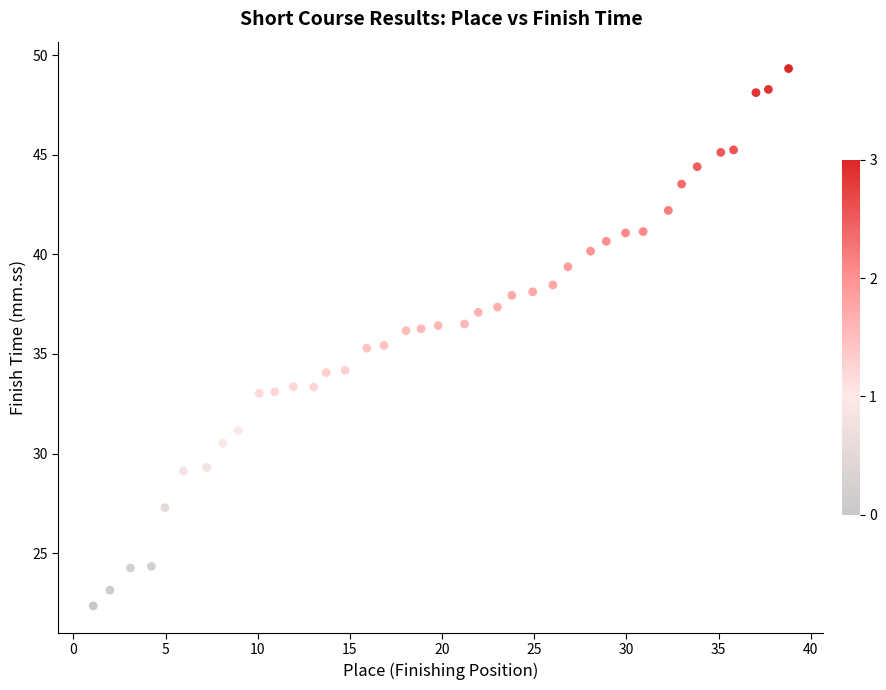

What is the range of X values (max minus min)?

37.7